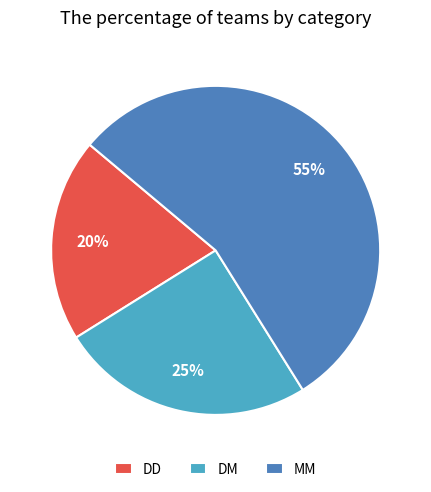

How many segments does this pie chart have?

3